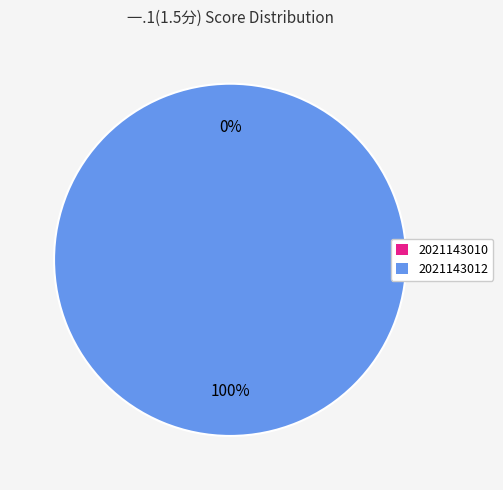

Rank the categories by value from lowest to highest.

2021143010, 2021143012